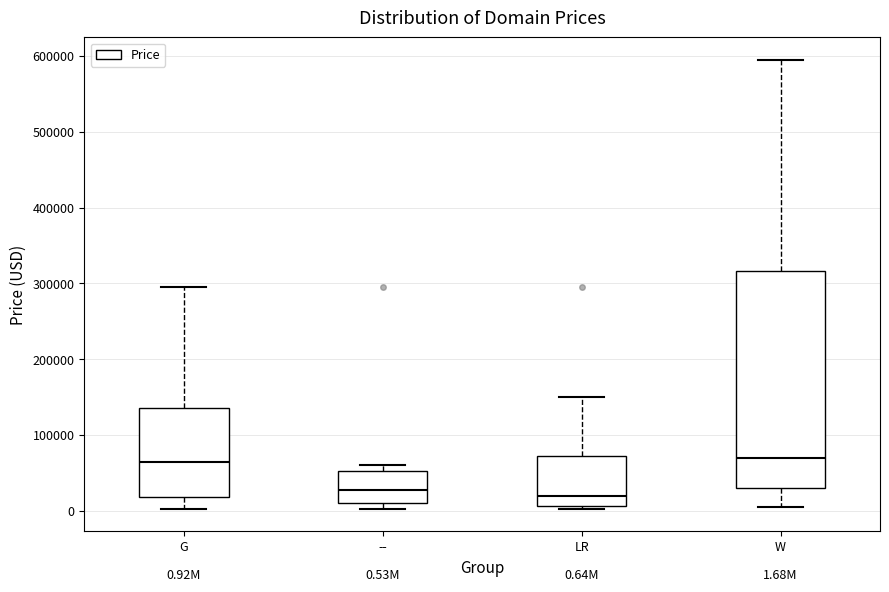

Which box is the tallest, from its lower edge to its upper edge?

W